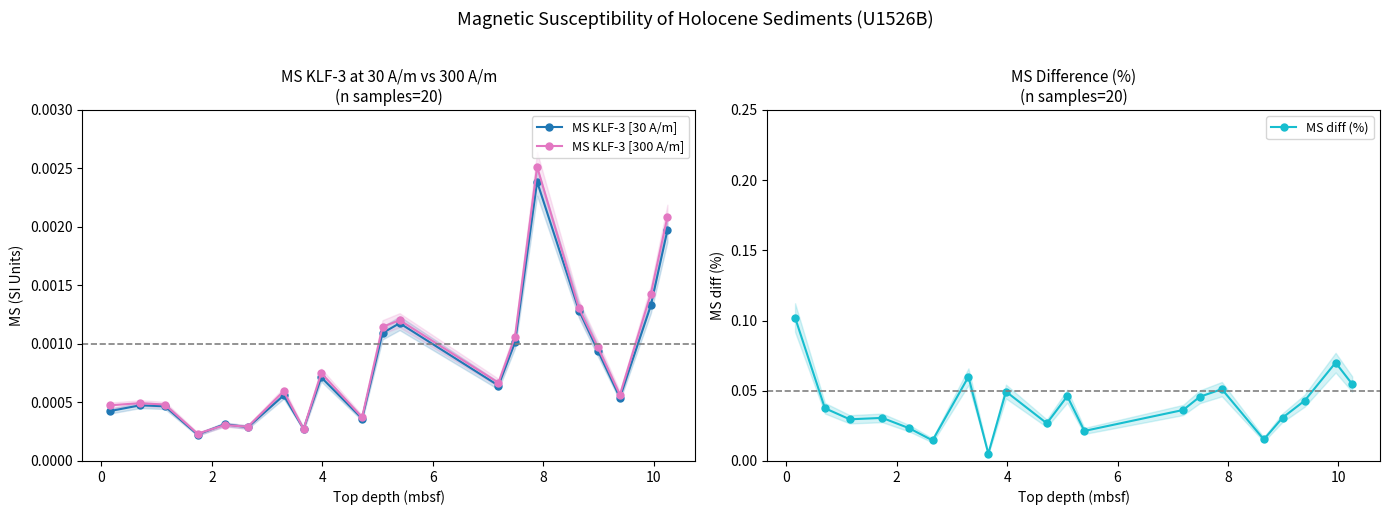

Reading left to right, transcribe all the data shown in this chart.

MS KLF-3 [30 A/m]: 0.0	0.0	0.0	0.0	0.0	0.0	0.0	0.0	0.0	0.0	0.0	0.0	0.0	0.0	0.0	0.0	0.0	0.0	0.0	0.0
MS KLF-3 [300 A/m]: 0.0	0.0	0.0	0.0	0.0	0.0	0.0	0.0	0.0	0.0	0.0	0.0	0.0	0.0	0.0	0.0	0.0	0.0	0.0	0.0
MS diff (%): 0.1	0.0	0.0	0.0	0.0	0.0	0.1	0.0	0.0	0.0	0.0	0.0	0.0	0.0	0.1	0.0	0.0	0.0	0.1	0.1